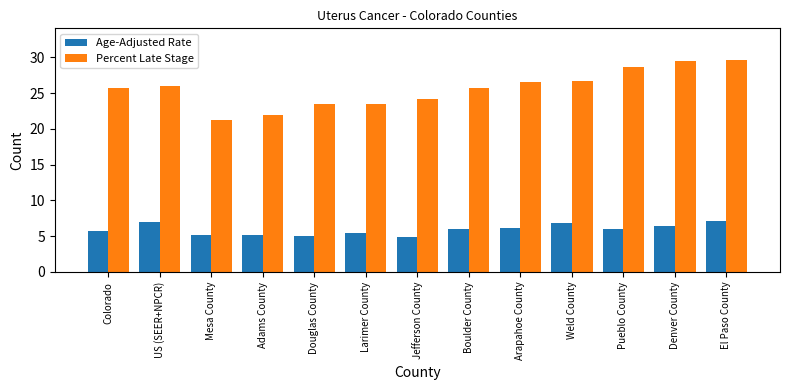

What is the greatest value displayed?

29.6